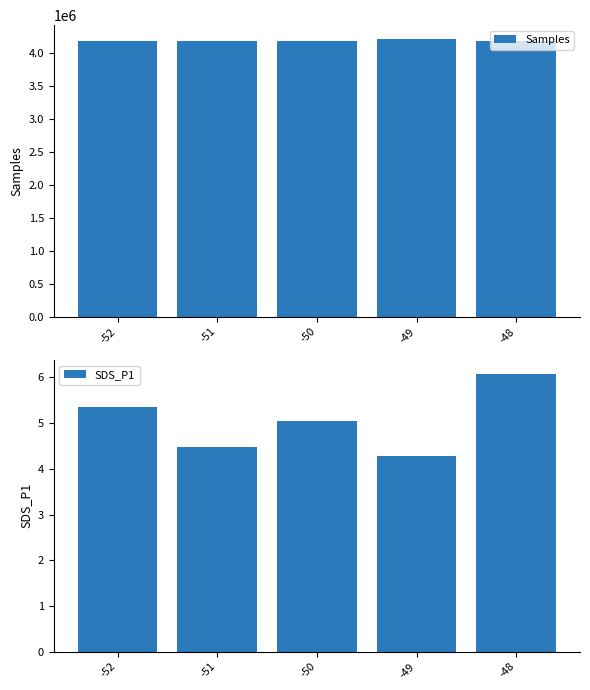

At which category does the chart reach its minimum across all series?

-49